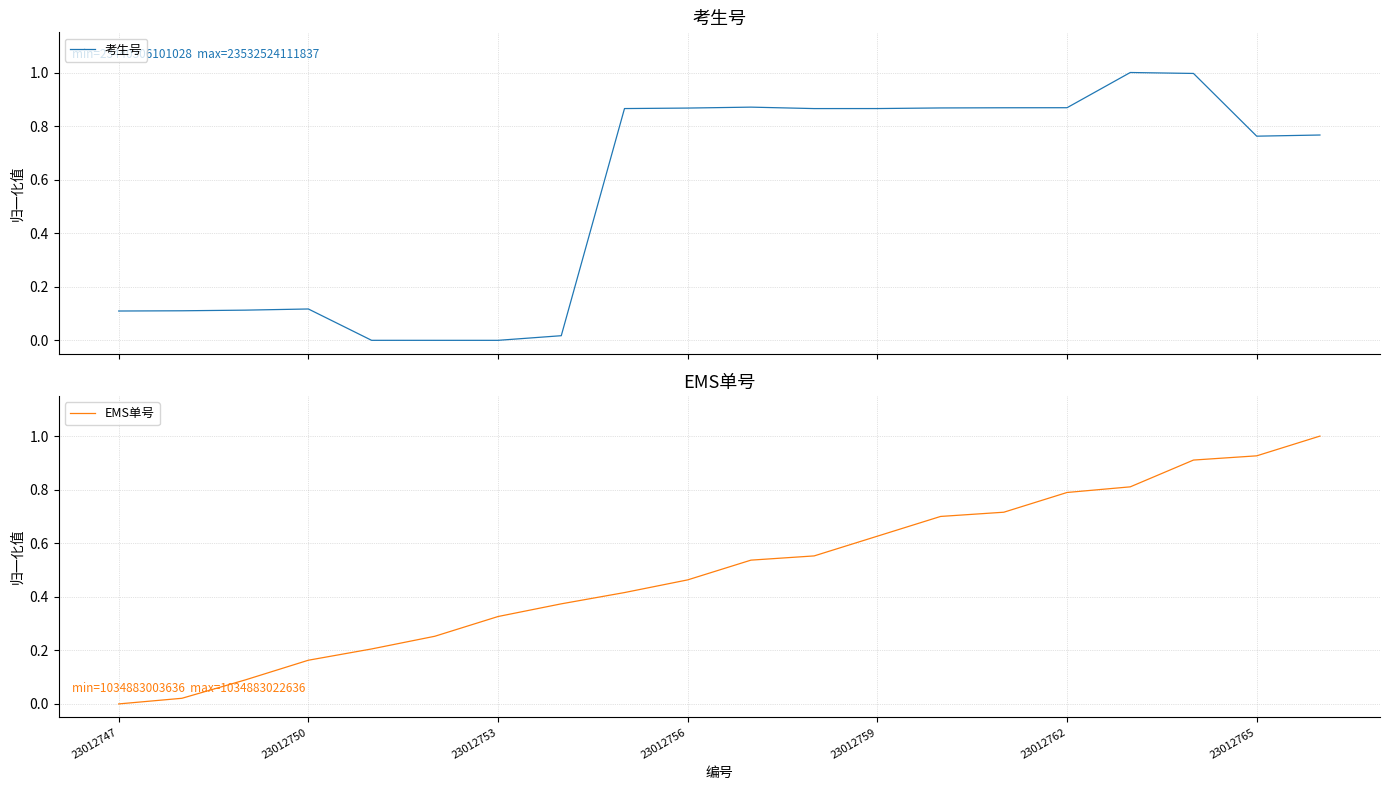

The value of EMS单号 at 23012753 is 0.1. True or false?

False